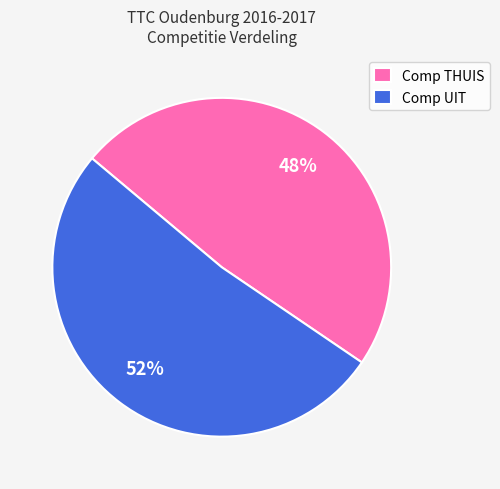

To the nearest percent, what is the combined percentage of Comp UIT and Comp THUIS?

100%